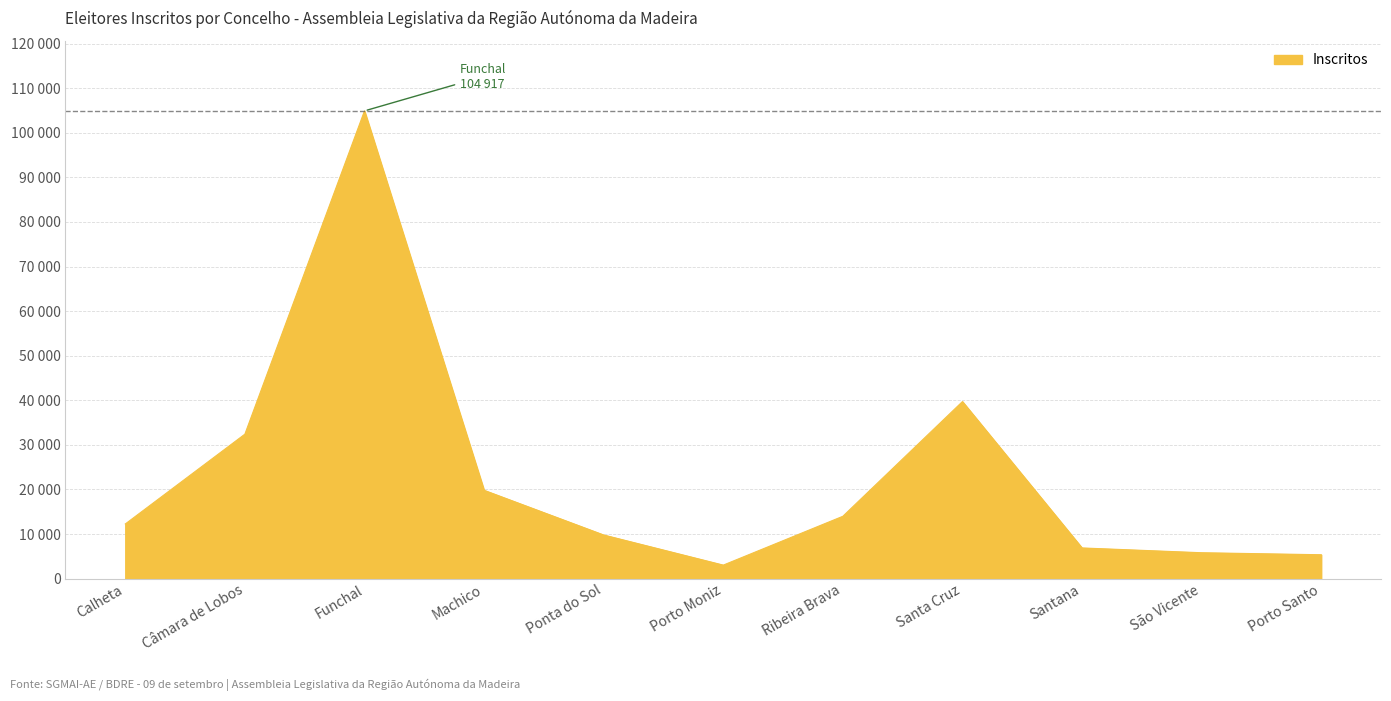

Which label corresponds to the smallest value in the chart?

Porto Moniz